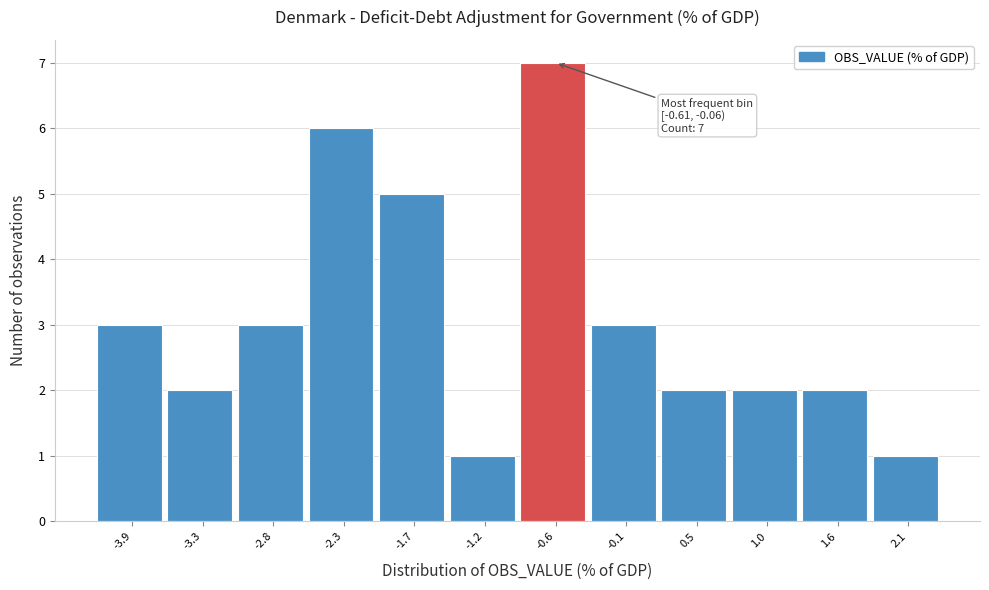

Reading left to right, list all the values displayed in this chart.

3	2	3	6	5	1	7	3	2	2	2	1